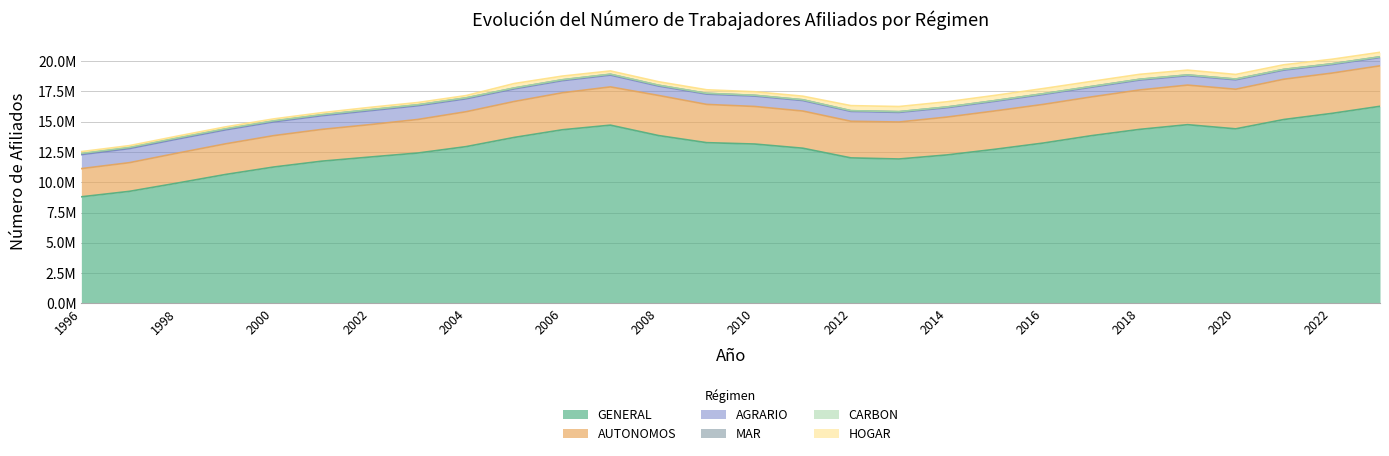

What is the highest value of the AUTONOMOS series?

3339845